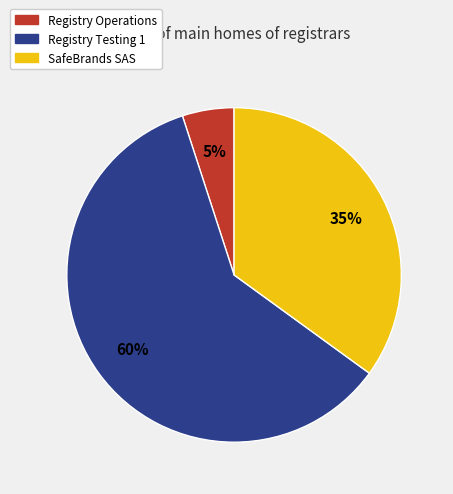

True or false: SafeBrands SAS accounts for 35% of the total.

True